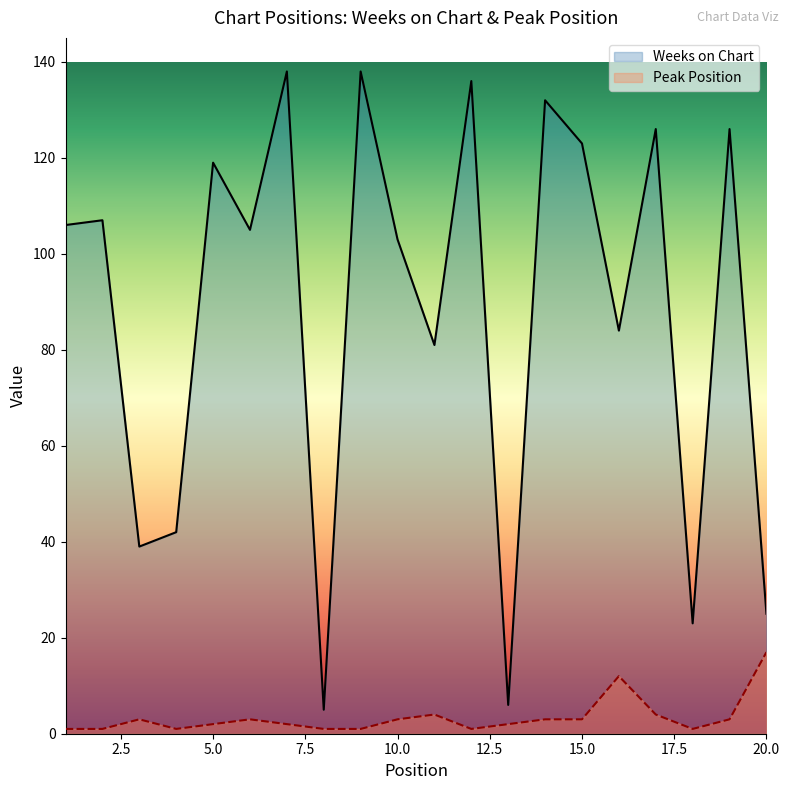

Reading left to right, list all the values displayed in this chart.

Weeks on Chart: 1=106	2=107	3=39	4=42	5=119	6=105	7=138	8=5	9=138	10=103	11=81	12=136	13=6	14=132	15=123	16=84	17=126	18=23	19=126	20=25
Peak Position: 1=1	2=1	3=3	4=1	5=2	6=3	7=2	8=1	9=1	10=3	11=4	12=1	13=2	14=3	15=3	16=12	17=4	18=1	19=3	20=17